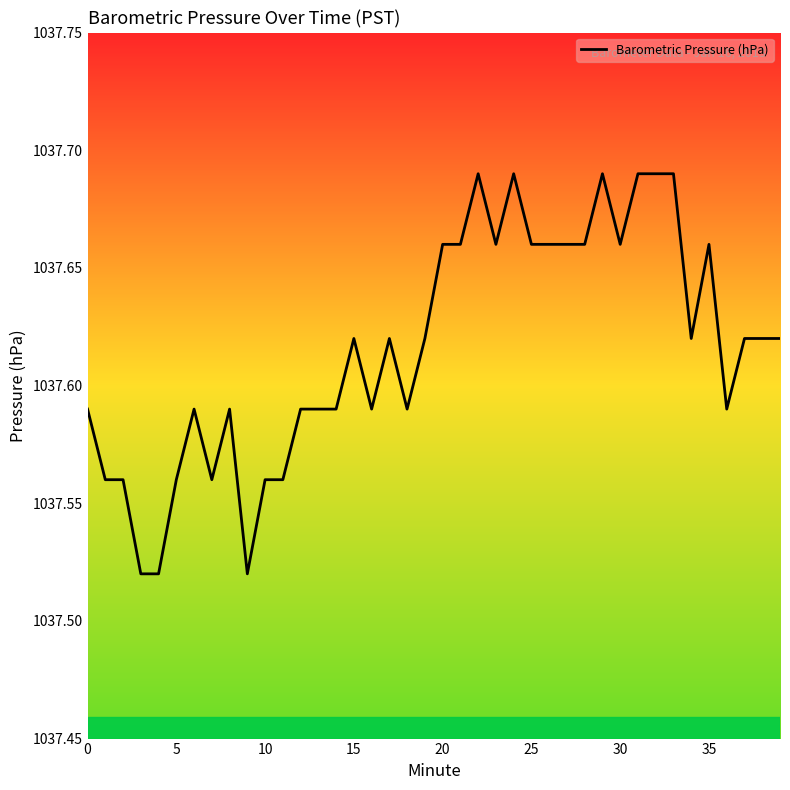

What is the label of the 9th point from the right?

31